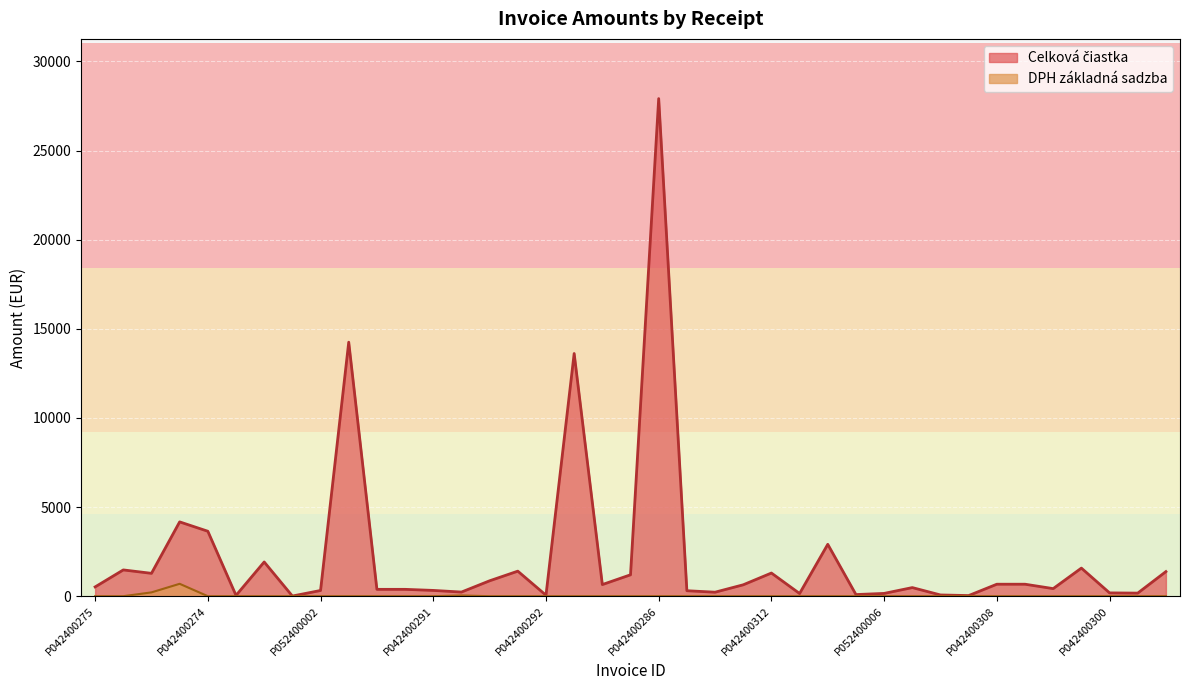

Between P042400295 and P042400312, which series saw the biggest shift?

Celková čiastka